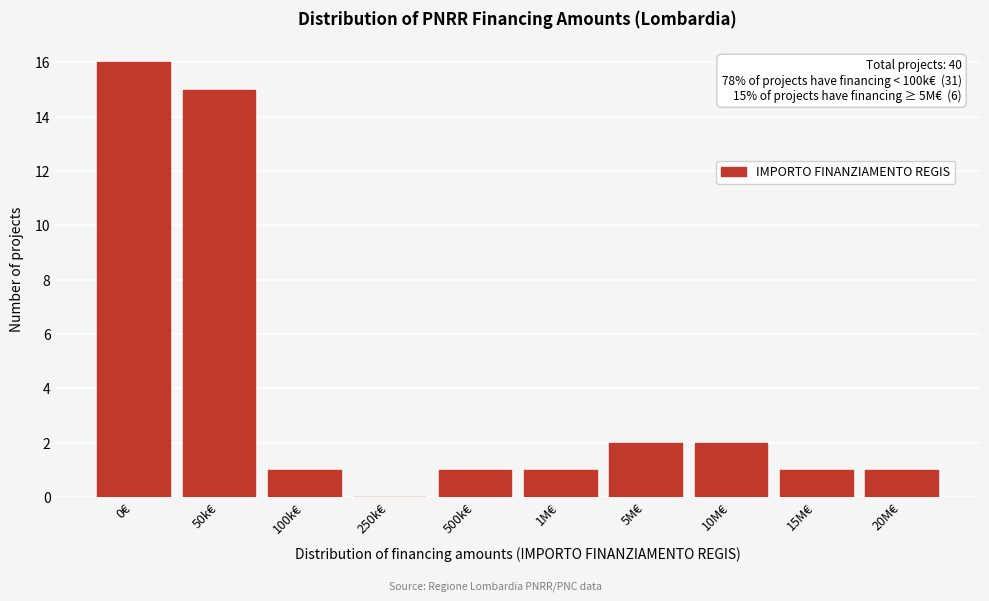

Reading right to left, what are all the values shown in this chart?

20M€=1	15M€=1	10M€=2	5M€=2	1M€=1	500k€=1	250k€=0	100k€=1	50k€=15	0€=16